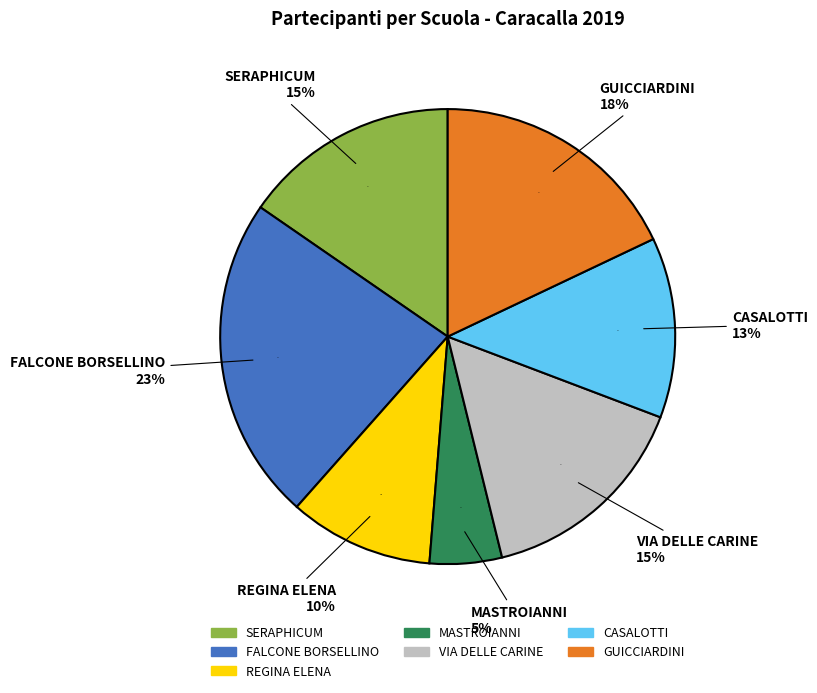

To the nearest percent, what portion does CASALOTTI represent?

13%